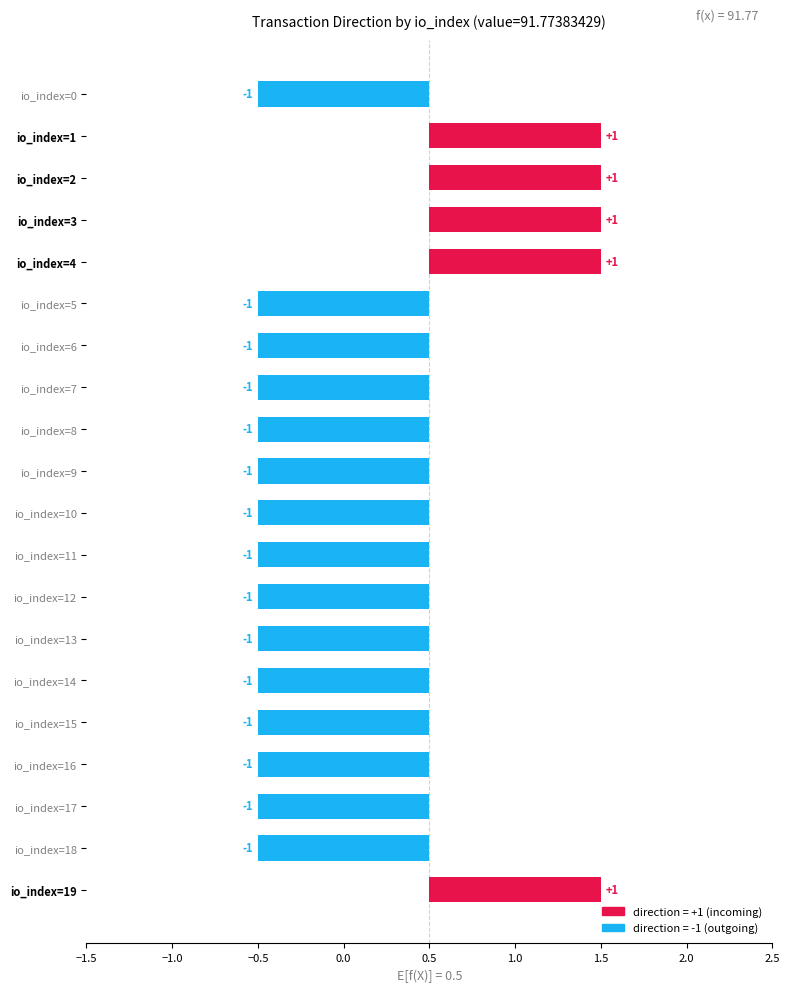

Rank the categories by value from highest to lowest.

io_index=1, io_index=2, io_index=3, io_index=4, io_index=19, io_index=0, io_index=5, io_index=6, io_index=7, io_index=8, io_index=9, io_index=10, io_index=11, io_index=12, io_index=13, io_index=14, io_index=15, io_index=16, io_index=17, io_index=18